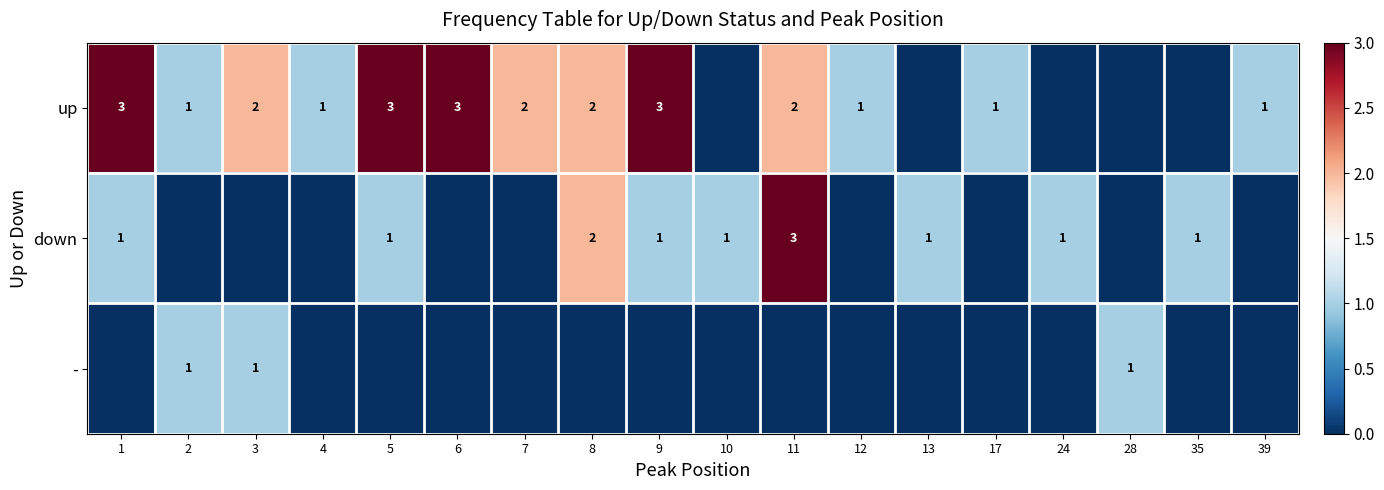

The value of up at 1 is 3. True or false?

True